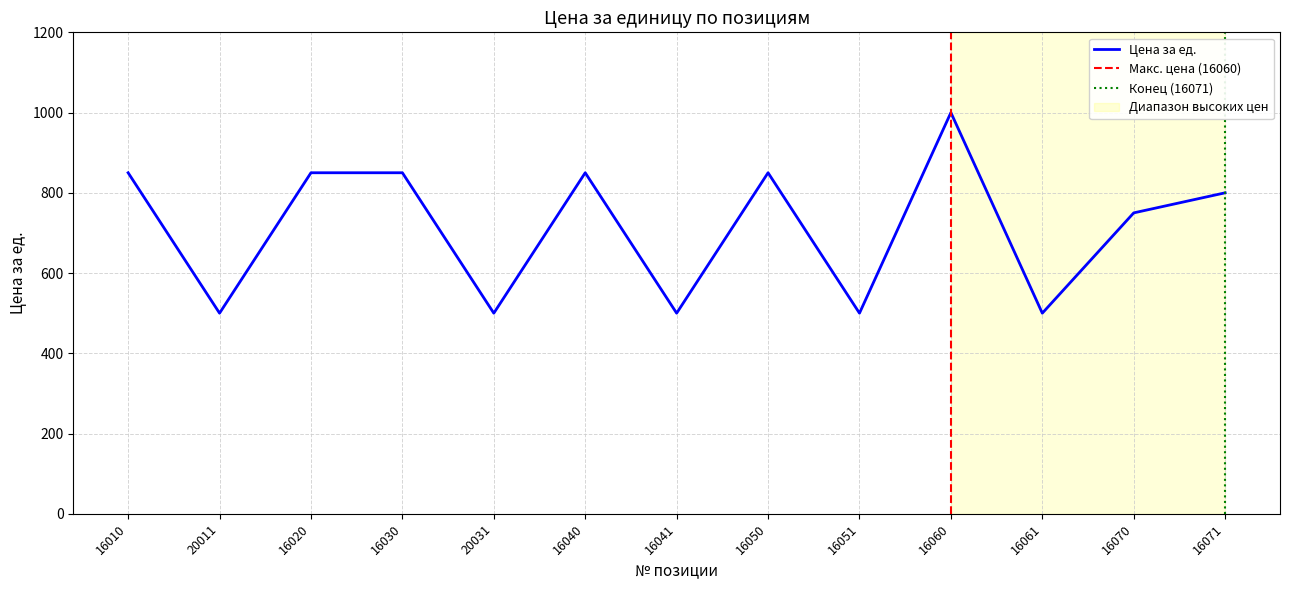

At which label does the data first exceed 800?

16010